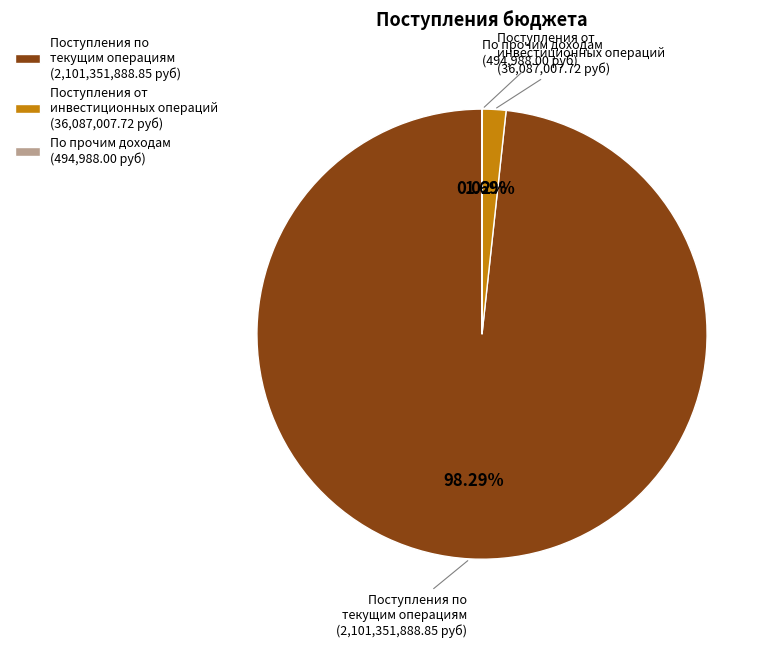

Does any single category account for the majority?

Yes